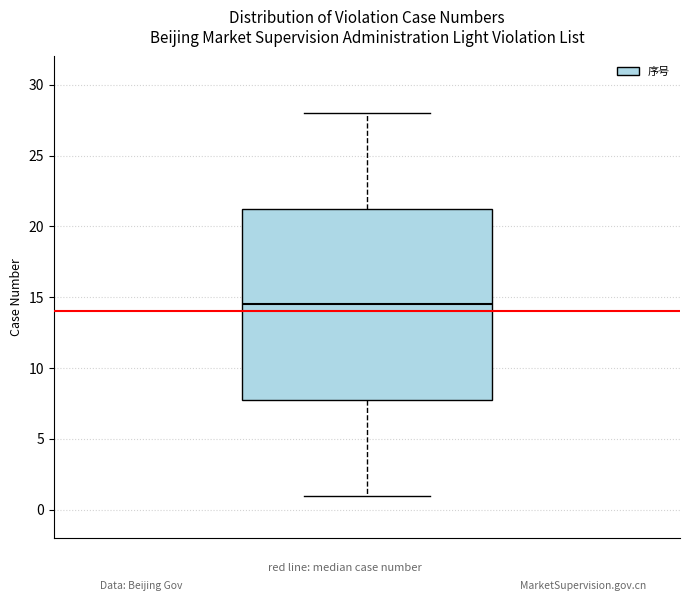

Read this box plot against the y-axis: the position of the median line, the range covered by the box, and the ends of both whiskers. The values are not printed on the chart, so give them approximately, as read against the axis.

median 14.5, box 8.0 to 21.5, whiskers 1.0 to 28.0